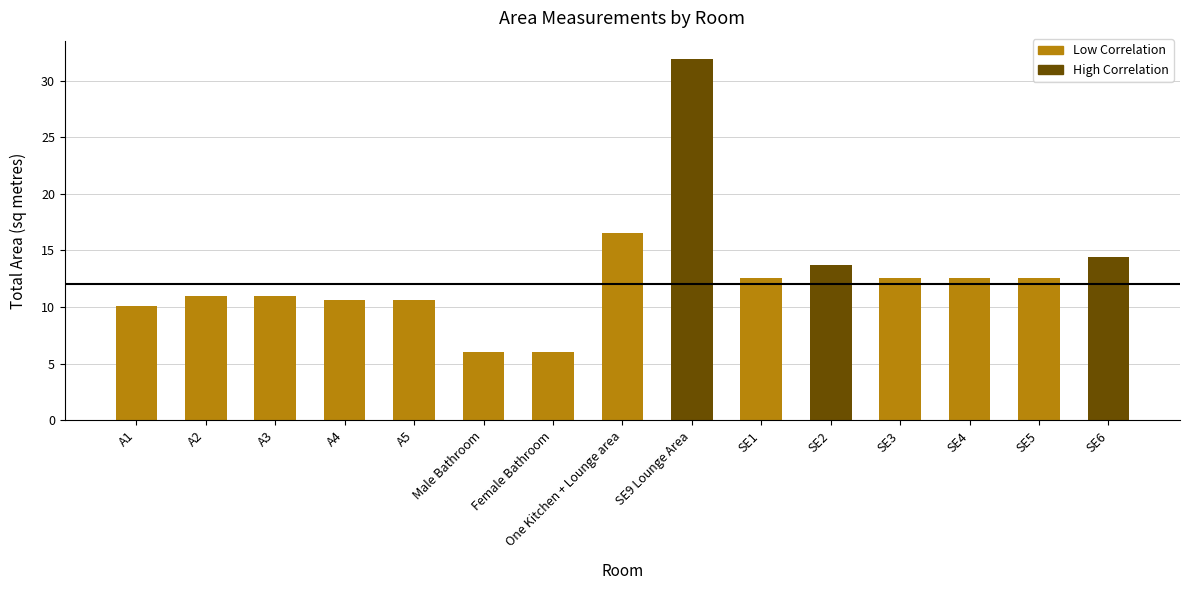

At which category does the chart reach its peak across all series?

SE9 Lounge Area